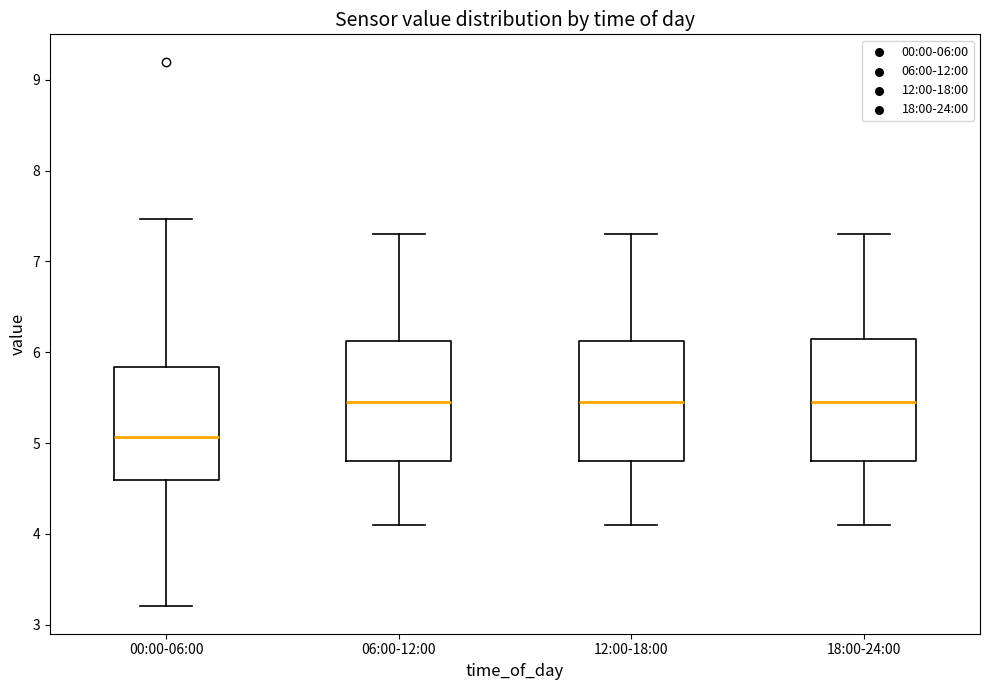

Reading left to right, read every box against the y-axis: the position of its median line, the range the box covers, and the ends of its whiskers. The values are not printed on the chart, so give them approximately, as read against the axis.

00:00-06:00: median 5.1, box 4.6 to 5.8, whiskers 3.2 to 7.5
06:00-12:00: median 5.5, box 4.8 to 6.1, whiskers 4.1 to 7.3
12:00-18:00: median 5.5, box 4.8 to 6.1, whiskers 4.1 to 7.3
18:00-24:00: median 5.5, box 4.8 to 6.2, whiskers 4.1 to 7.3